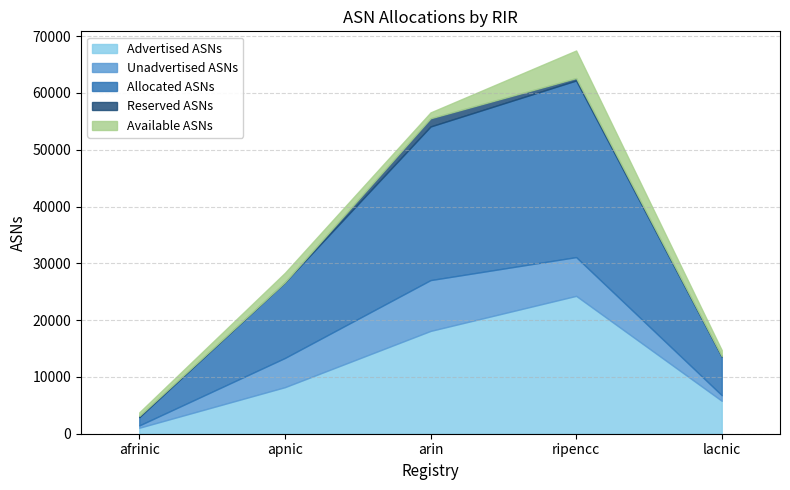

True or false: Available ASNs and Allocated ASNs cross at least once.

False